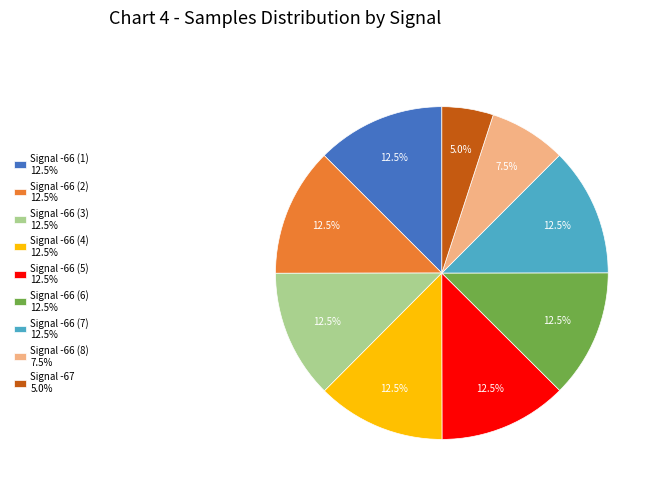

What is the smallest slice in the pie chart?

Signal -67 5.0%